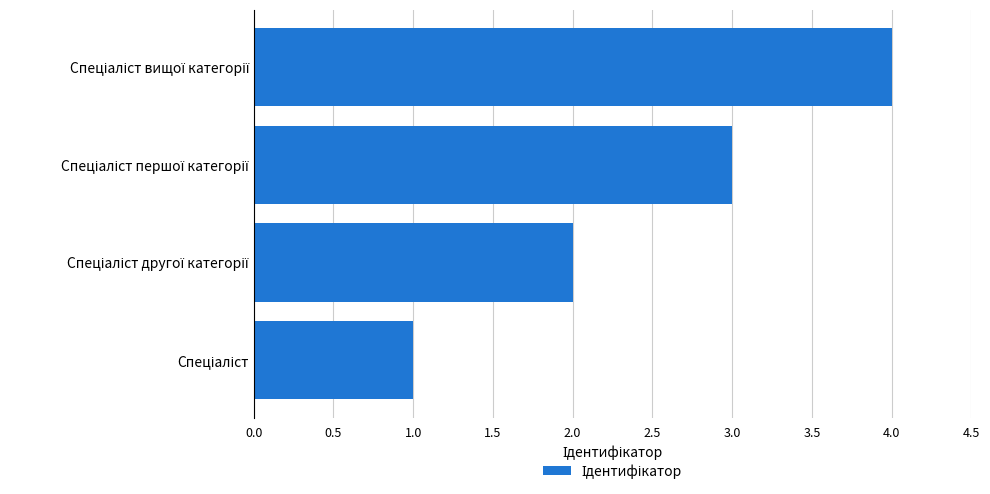

How many series are shown in this chart?

1